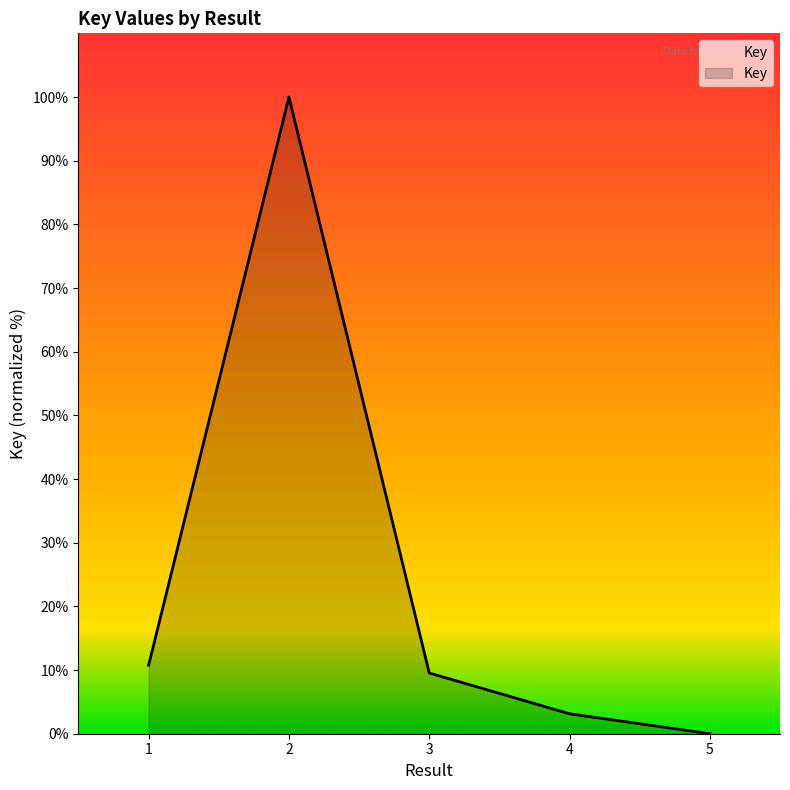

At which category does the data reach its first local peak?

2